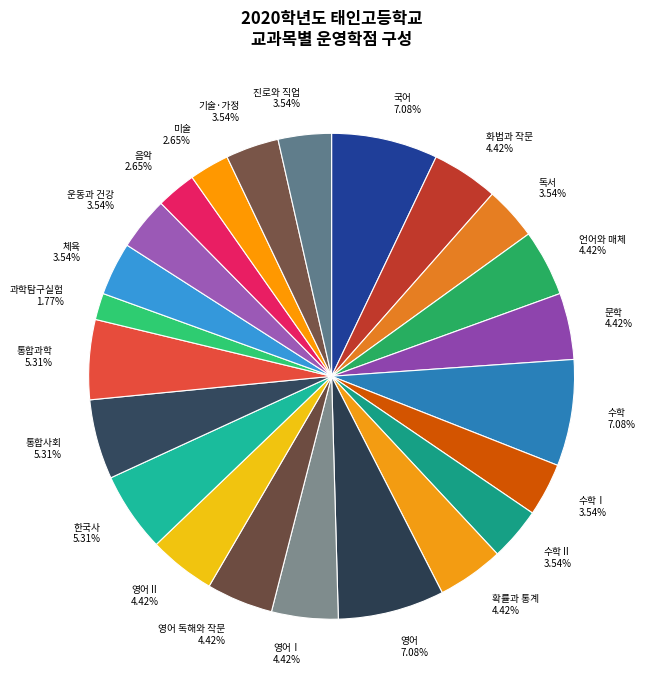

What is the smallest slice in the pie chart?

과학탐구실험 1.77%